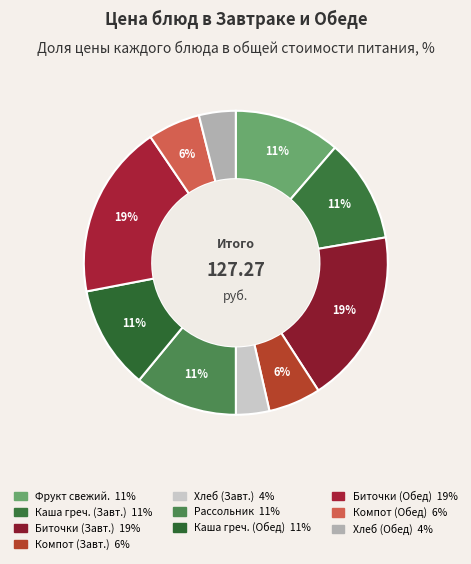

To the nearest percent, what is the average slice percentage?

10%